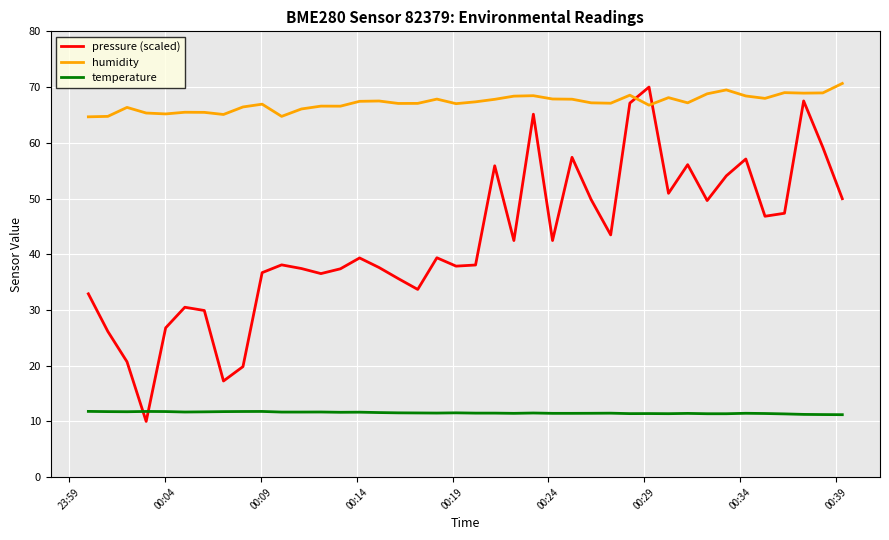

What are all the series names shown in the legend?

pressure (scaled), humidity, temperature